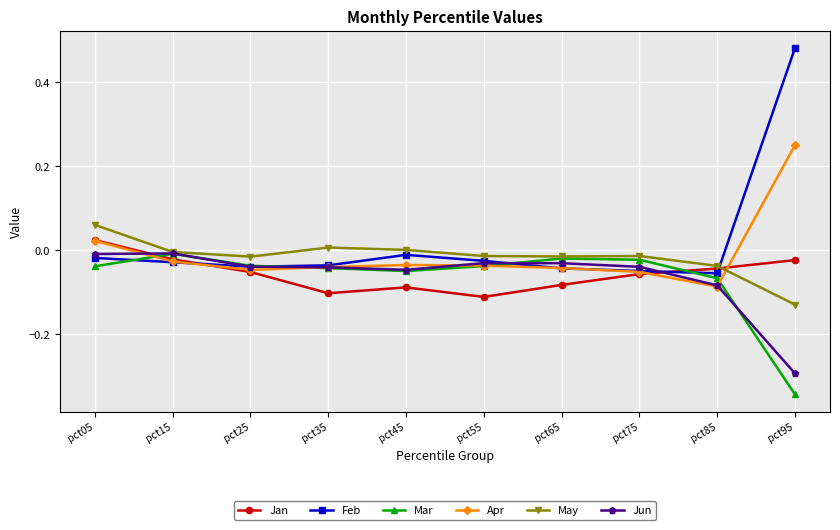

How many lines are shown in the chart?

6